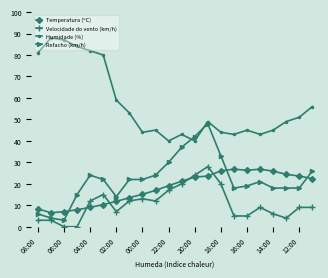

True or false: Temperatura (ºC) and Humidade (%) intersect in this chart.

False